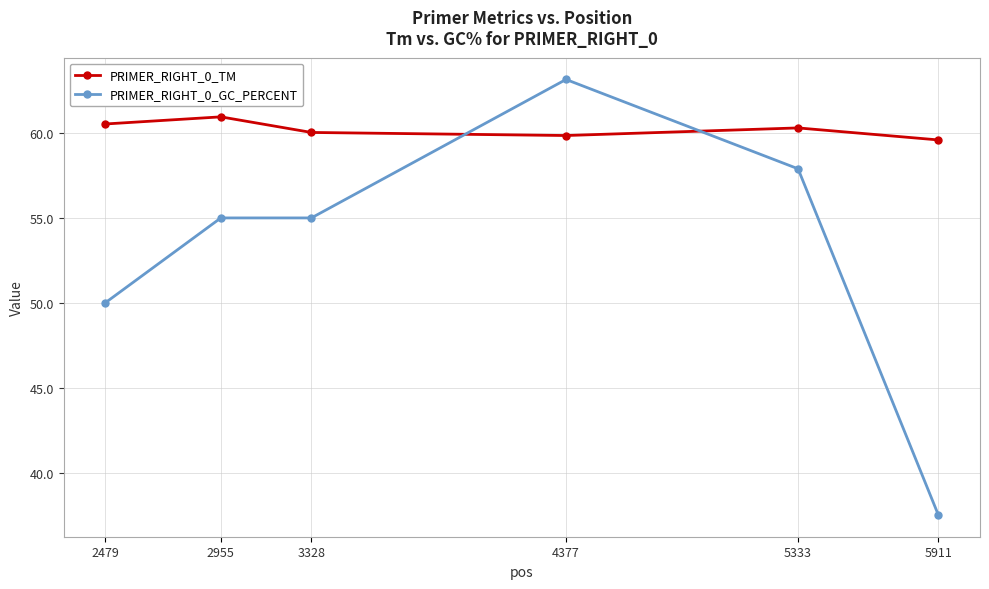

Which category has the highest value in the PRIMER_RIGHT_0_GC_PERCENT series?

4377